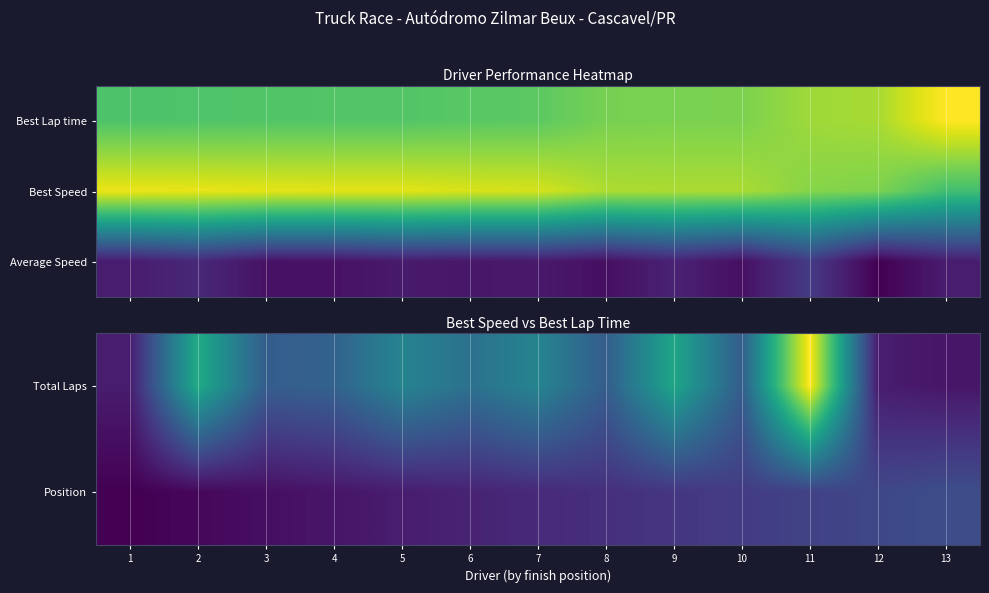

How many categories are shown in the chart?

13